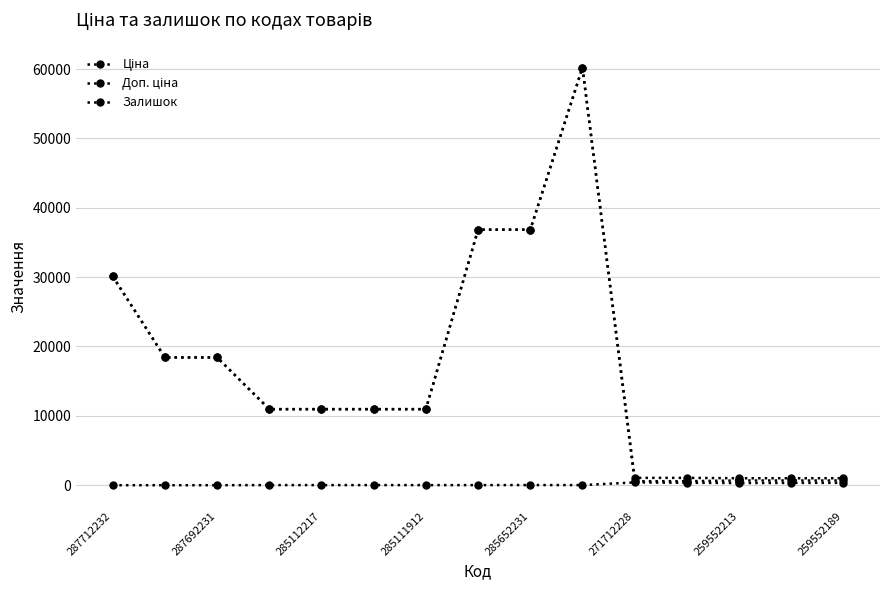

True or false: Залишок and Ціна intersect in this chart.

False